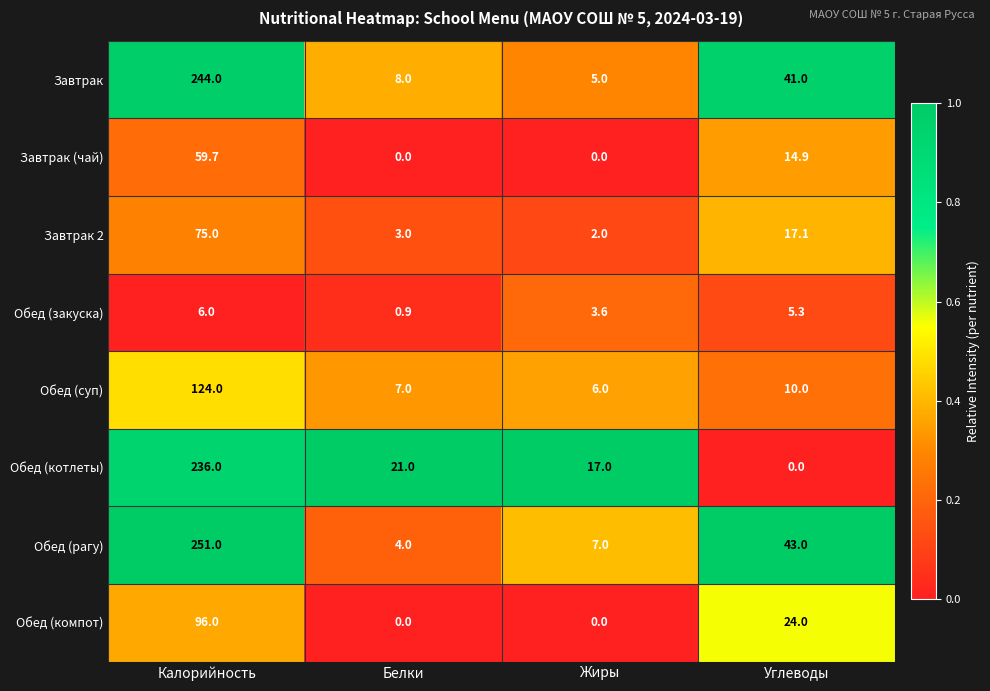

What is the difference between the highest and lowest values at Калорийность?

245.0